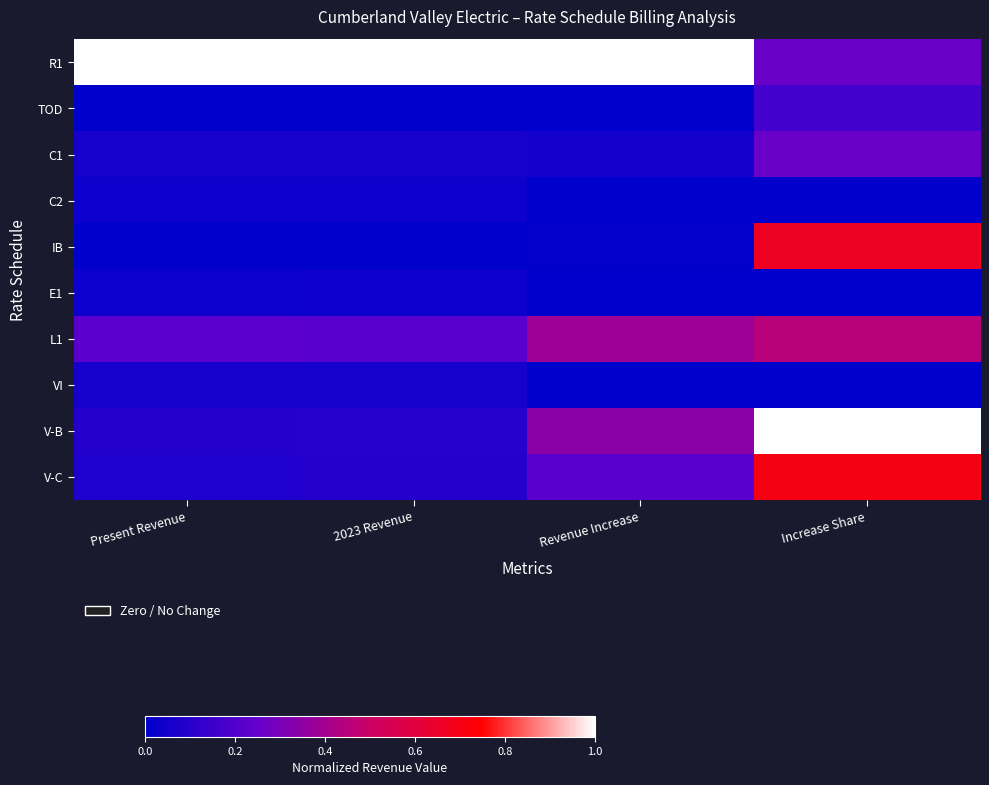

At which category is the sum across all series the highest?

Increase Share